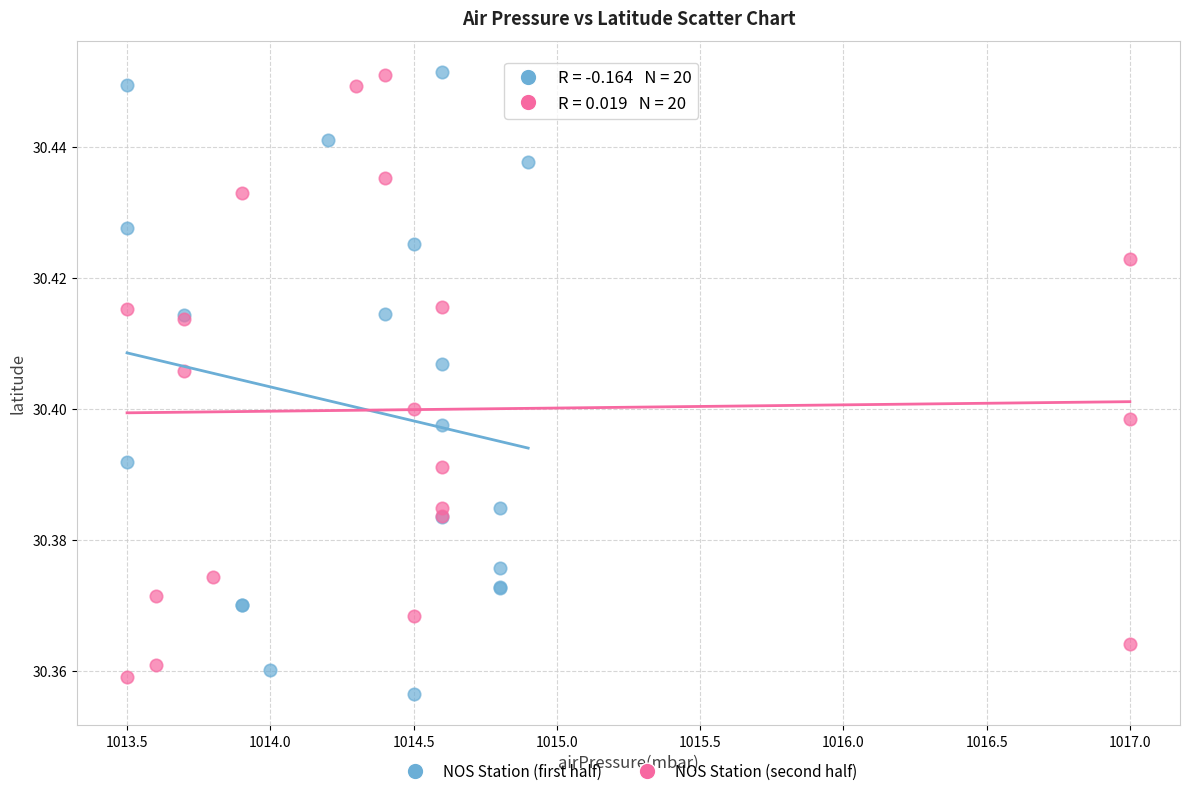

Which series reaches the minimum Y coordinate?

NOS Station (first half)